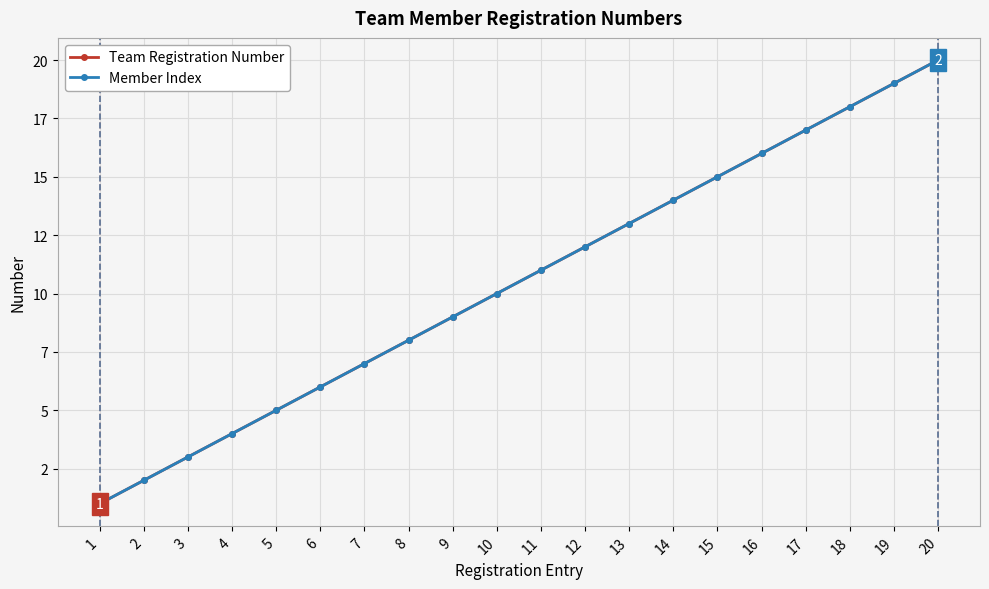

Does the chart have visible grid lines?

Yes